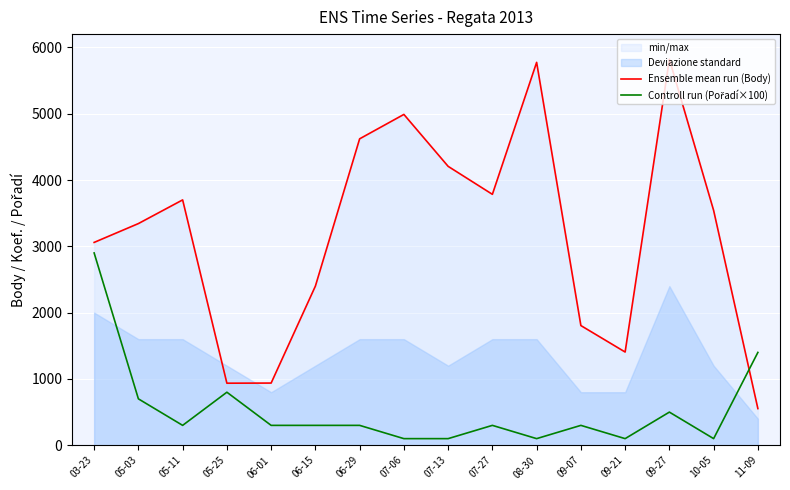

Reading right to left, extract all data points from this chart.

Ensemble mean run (Body): 553	3541	5821	1406	1805	5774	3784	4206	4989	4621	2400	938	936	3700	3343	3059
Controll run (Pořadí×100): 1400	100	500	100	300	100	300	100	100	300	300	300	800	300	700	2900